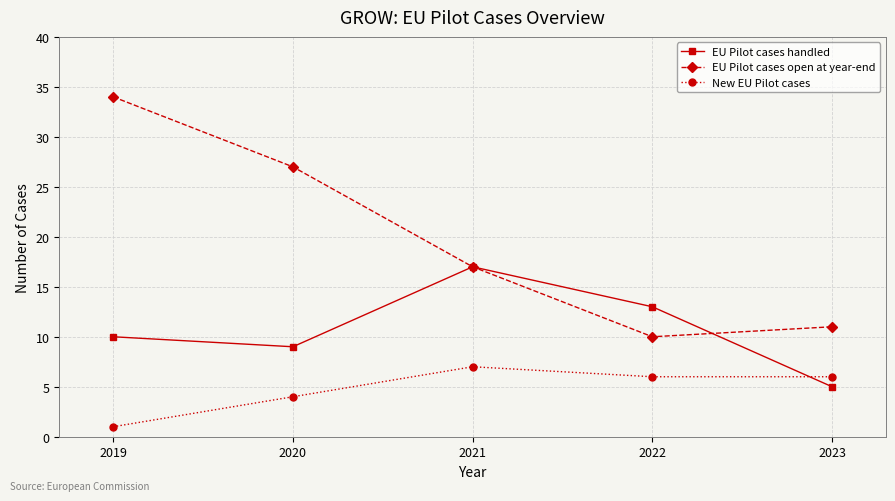

What is the average value of the EU Pilot cases handled series?

11